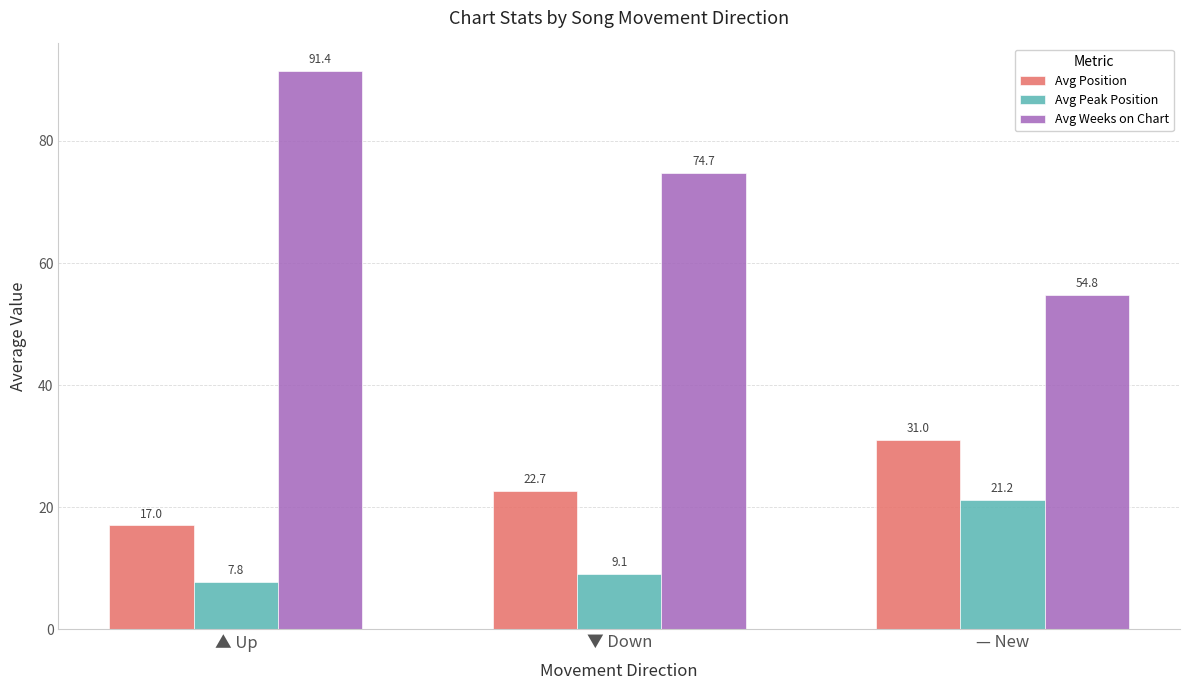

Are the bars horizontal?

No